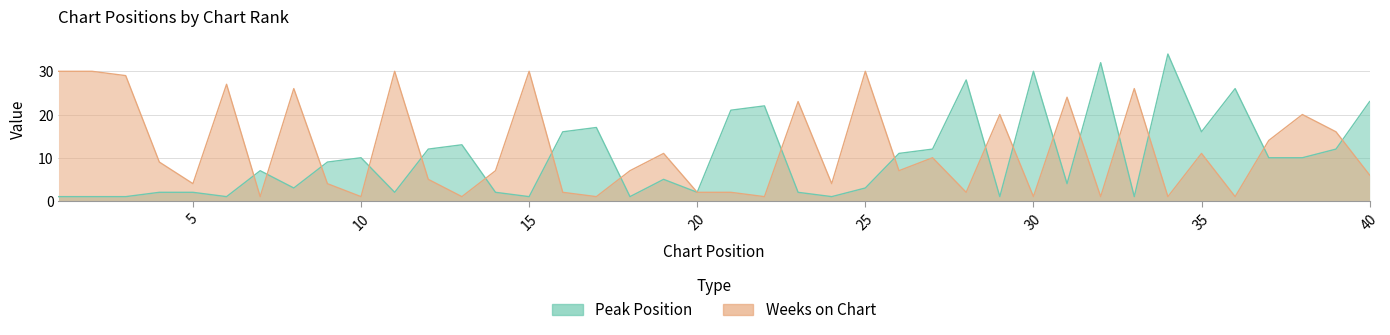

At which category is the sum across all series the highest?

34